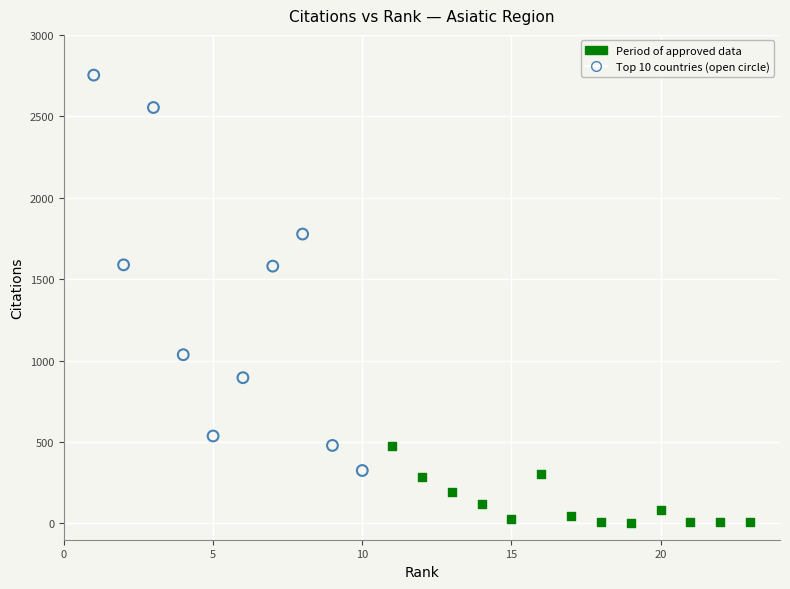

Which series reaches the minimum Y coordinate?

Period of approved data